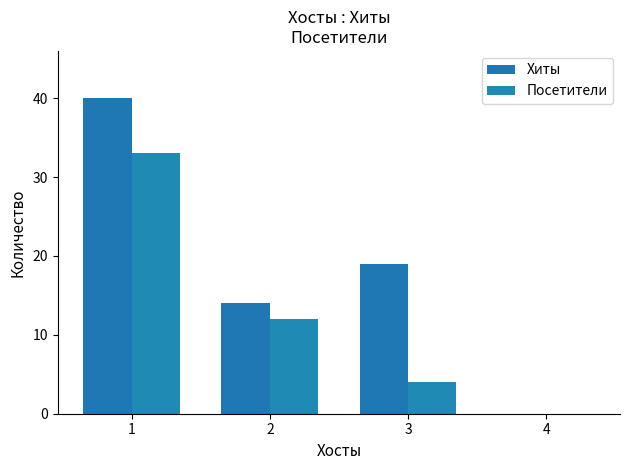

At 4, list the series in order from smallest to largest.

Хиты, Посетители